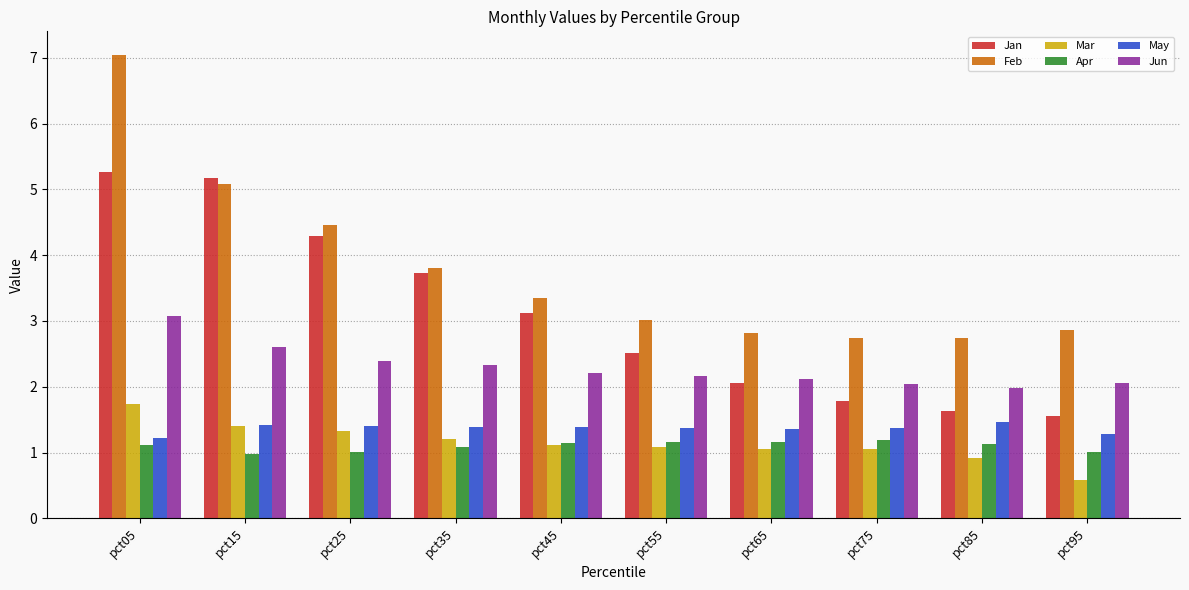

Read the Jan value at pct45.

3.1